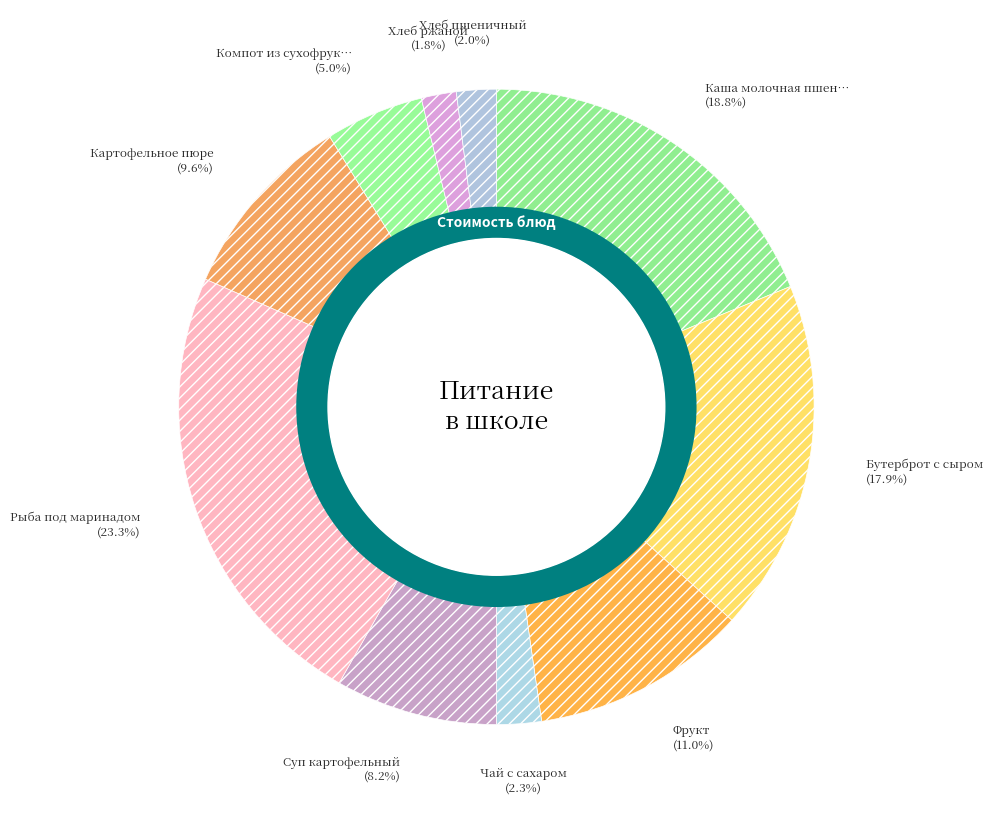

To the nearest percent, what portion does Чай с сахаром represent?

2%